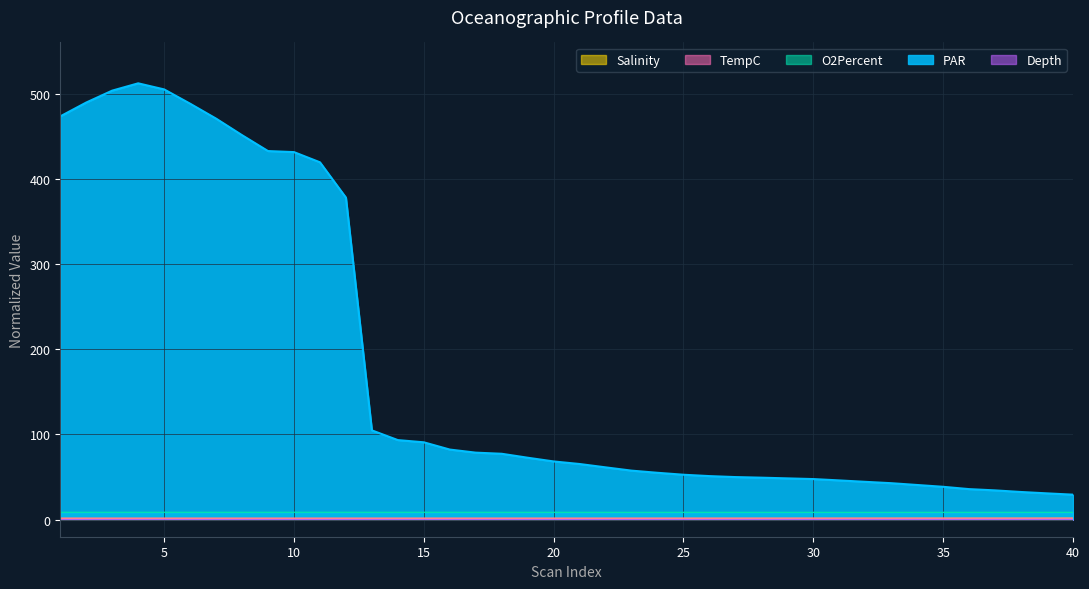

In PAR, how many points are higher than both neighbors (excluding endpoints)?

1